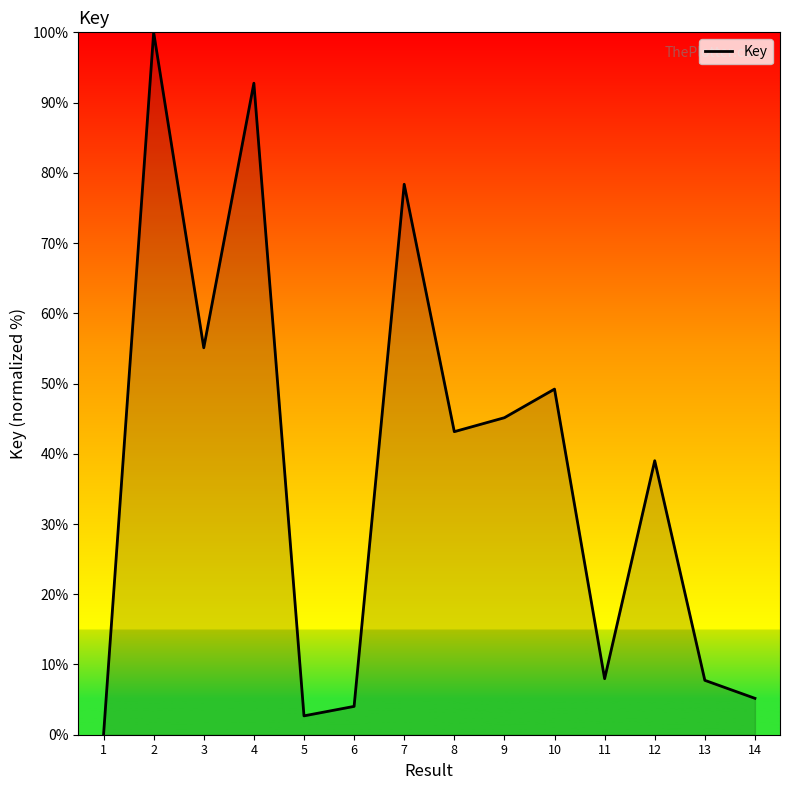

Approximately how many times larger is the value at 12 compared to 2?

0.4